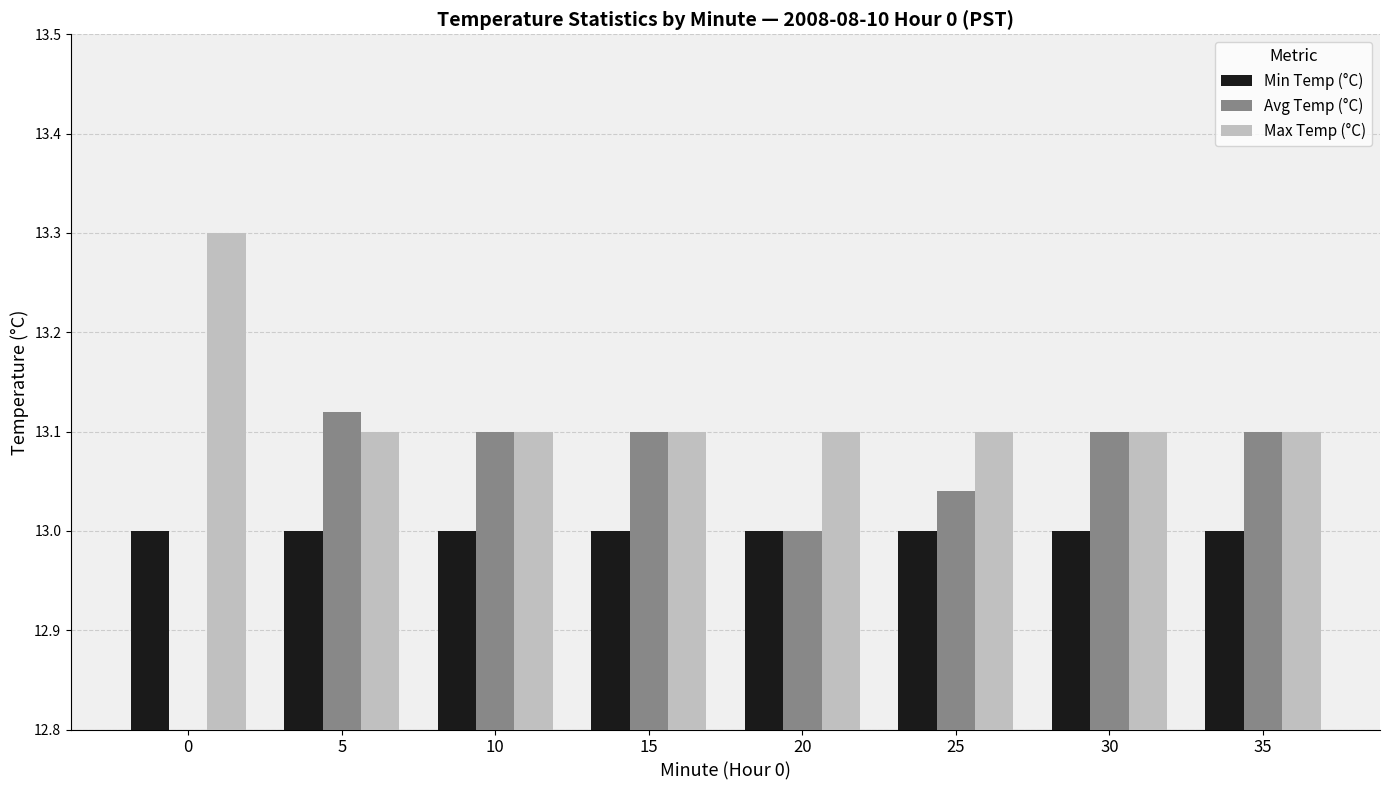

What is the sum of the Min Temp (°C) values at 15 and 20?

26.0